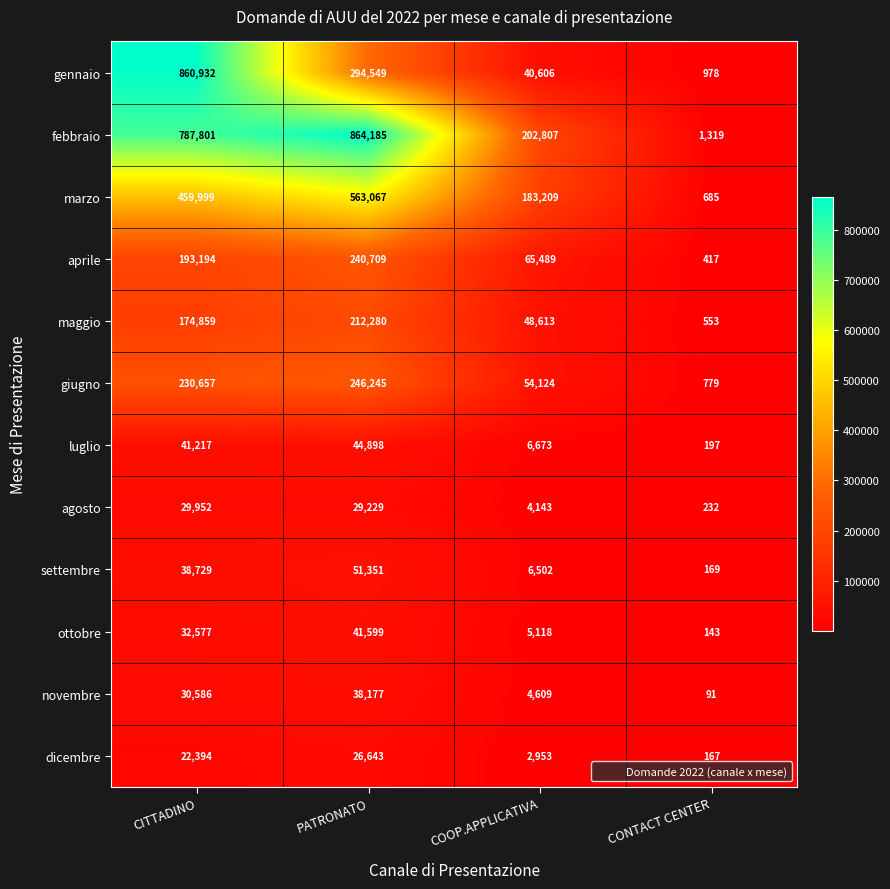

Which series has the largest range (max minus min)?

febbraio